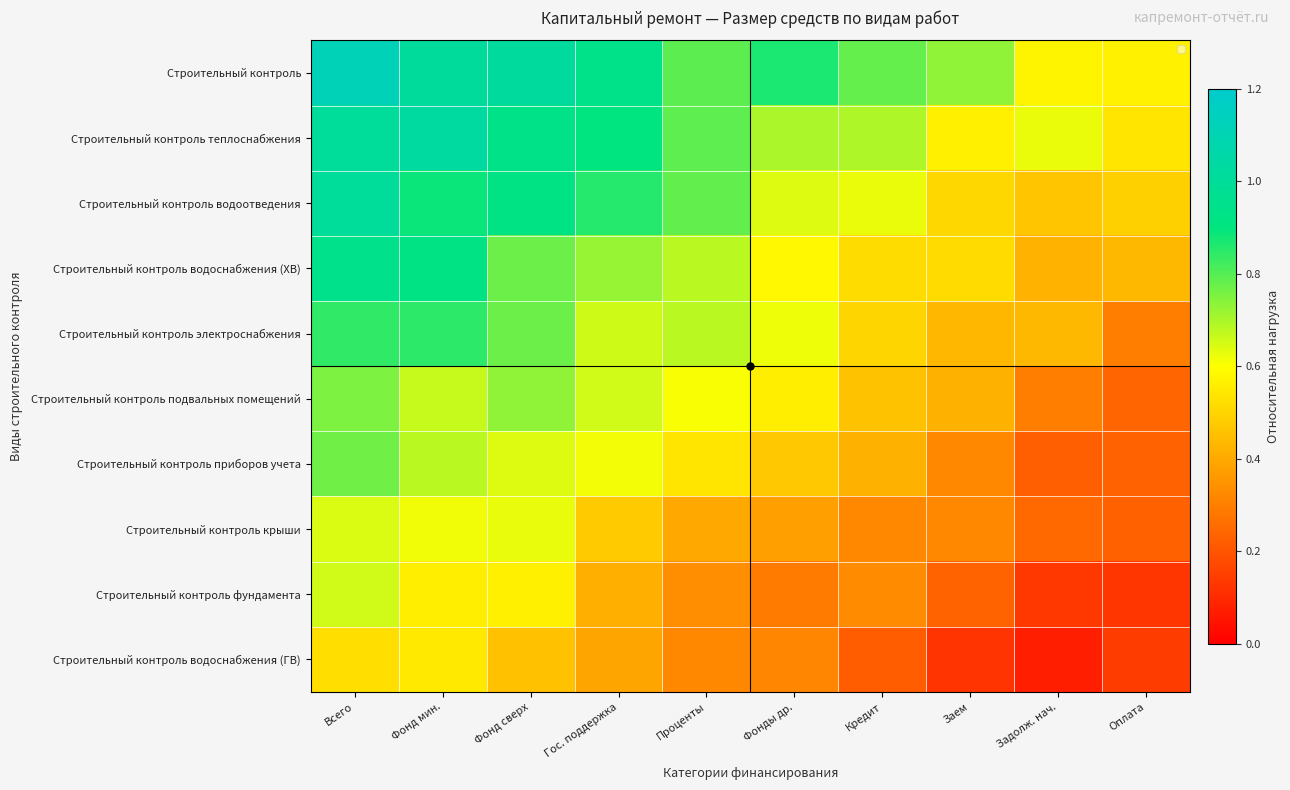

At which category is the sum across all series the highest?

Всего